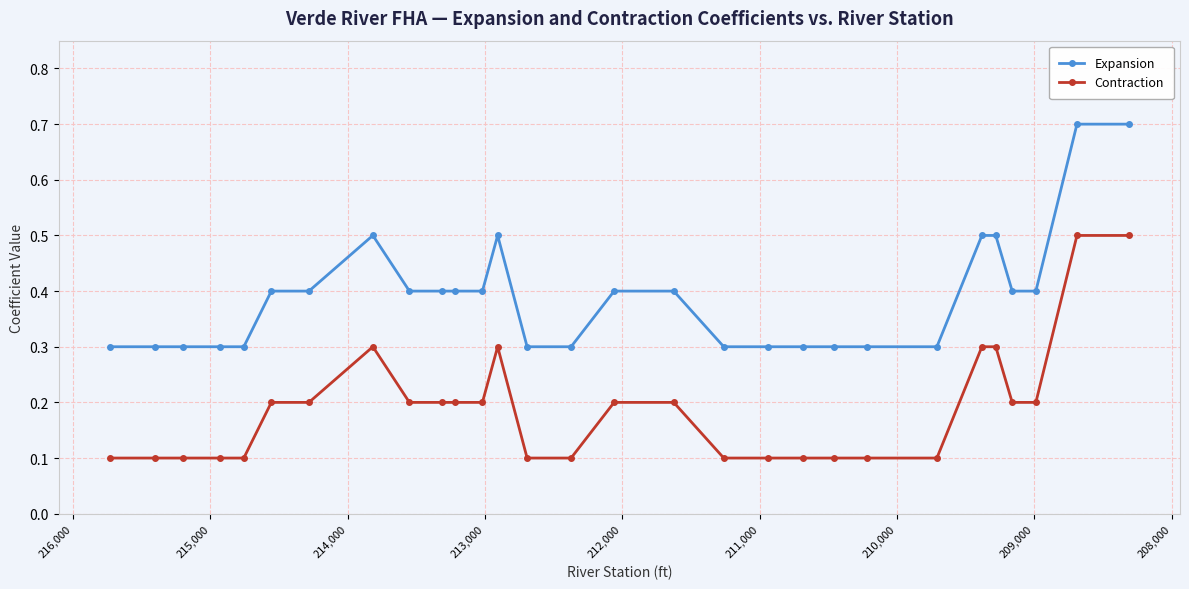

Which series has the largest total across all categories?

Expansion